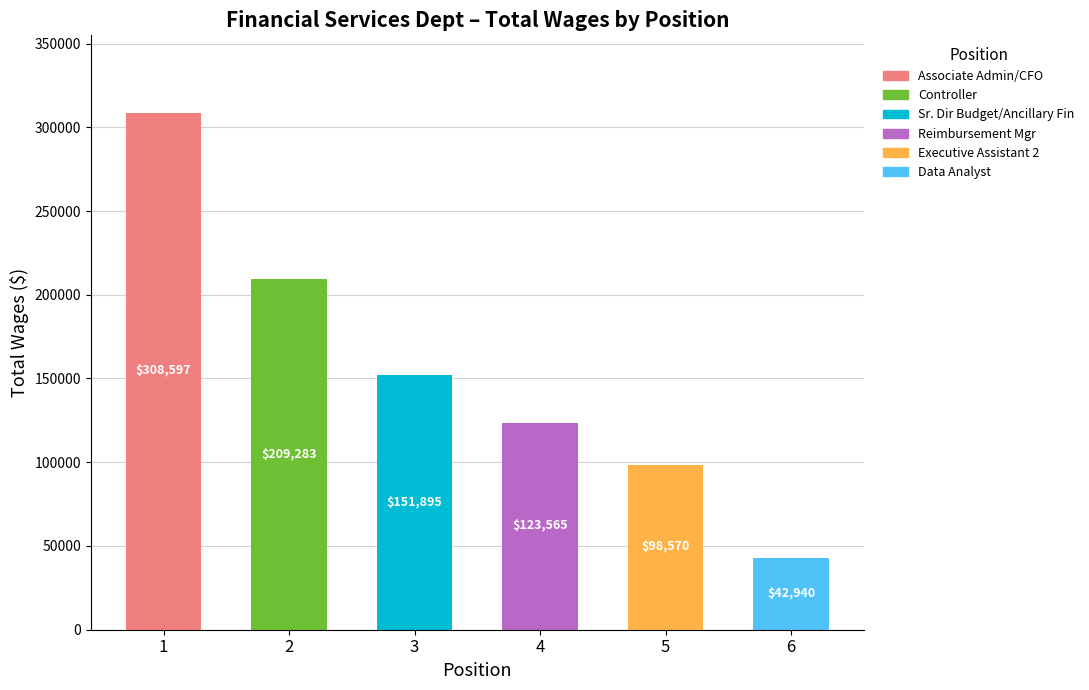

What is the value of the 6th bar from the left?

42940